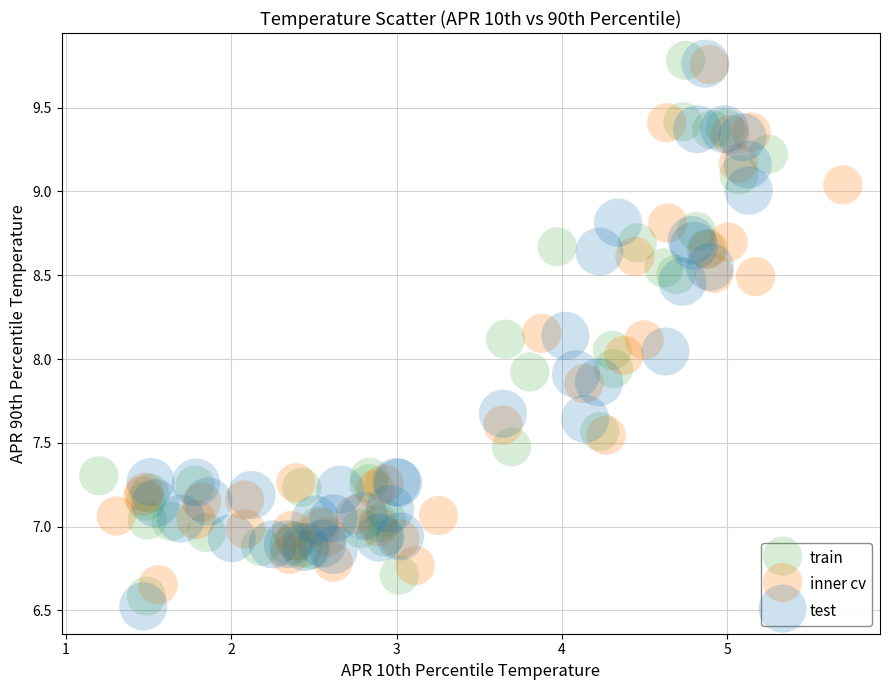

Which series has the largest Y range (max minus min)?

test